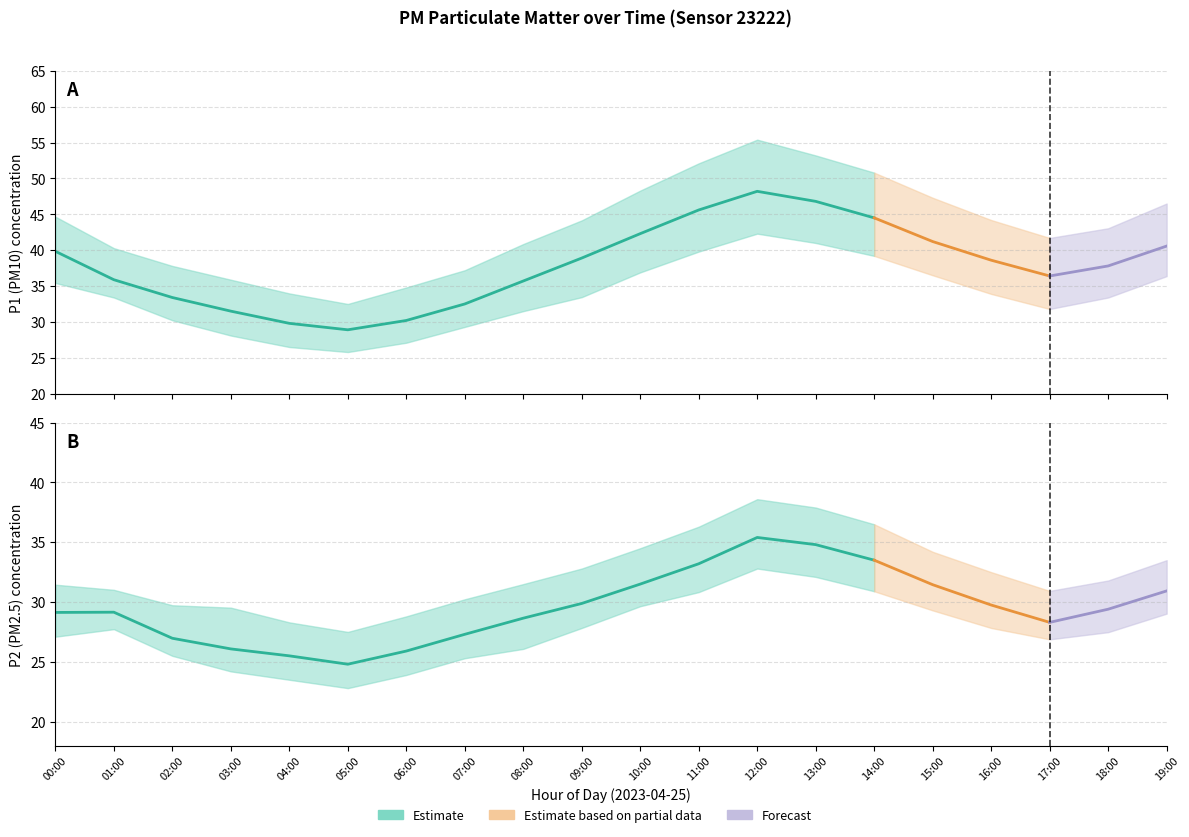

Which category has the highest value across all series?

12:00